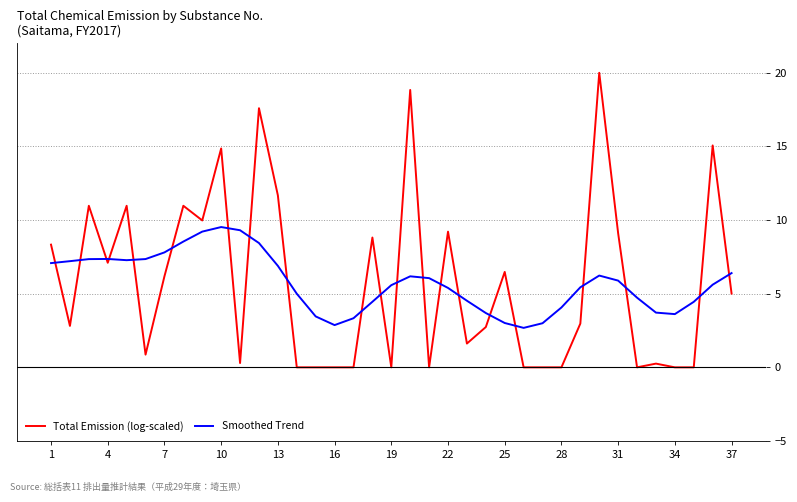

How many values in the Total Emission (log-scaled) series are below 2?

16